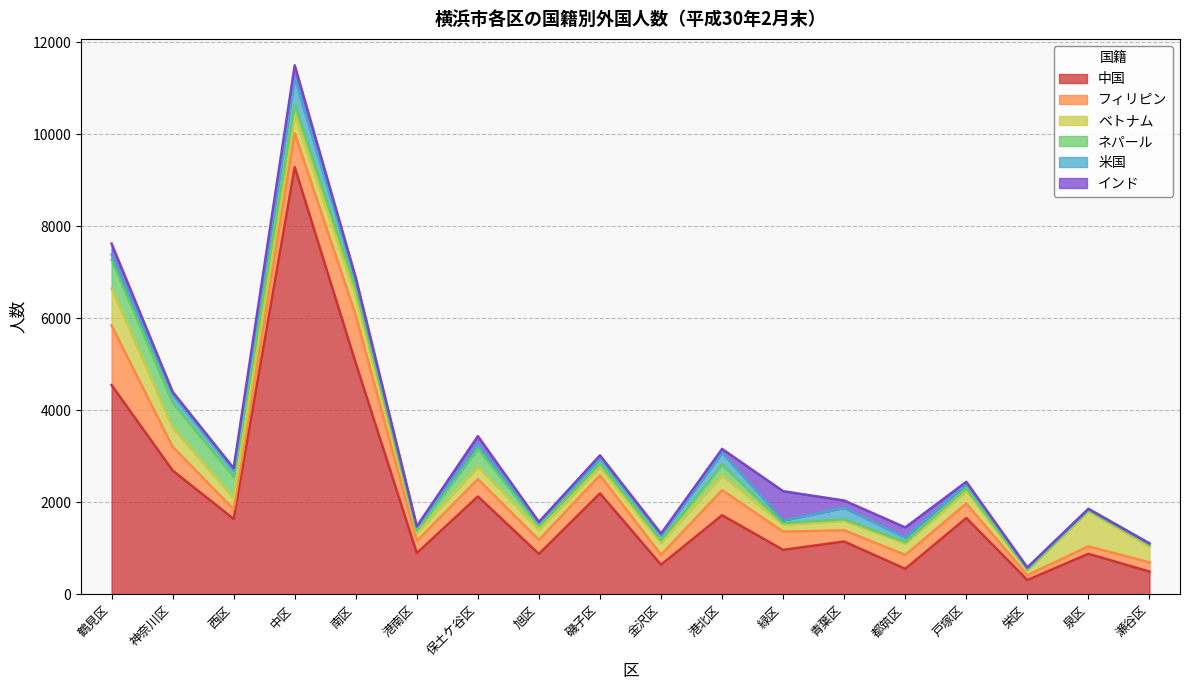

How many lines are shown in the chart?

6